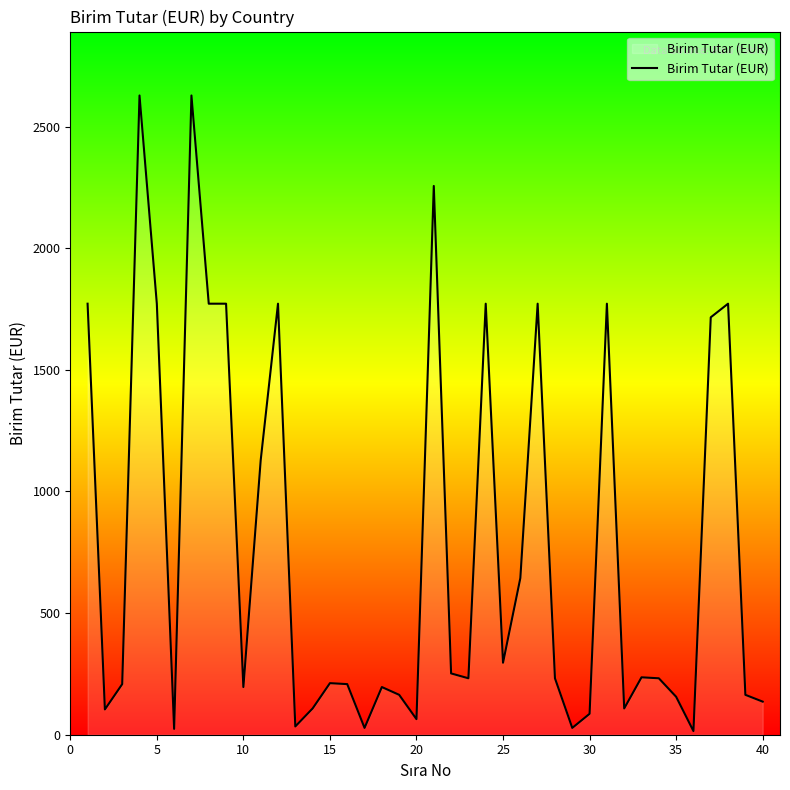

How many values are below 232?

19